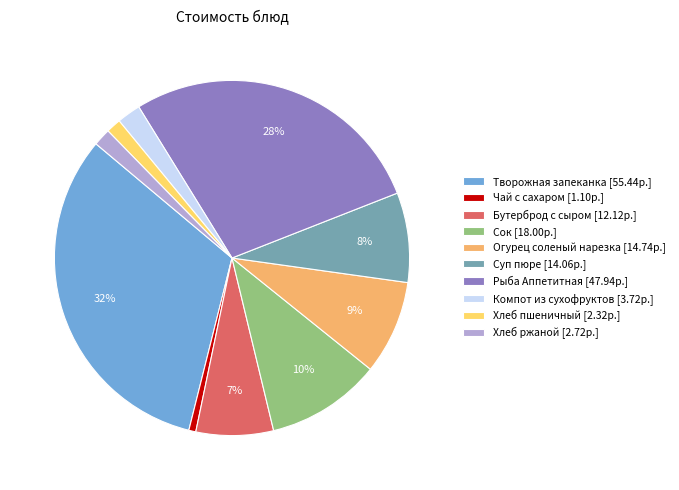

Which category has the biggest portion of the pie?

Творожная запеканка